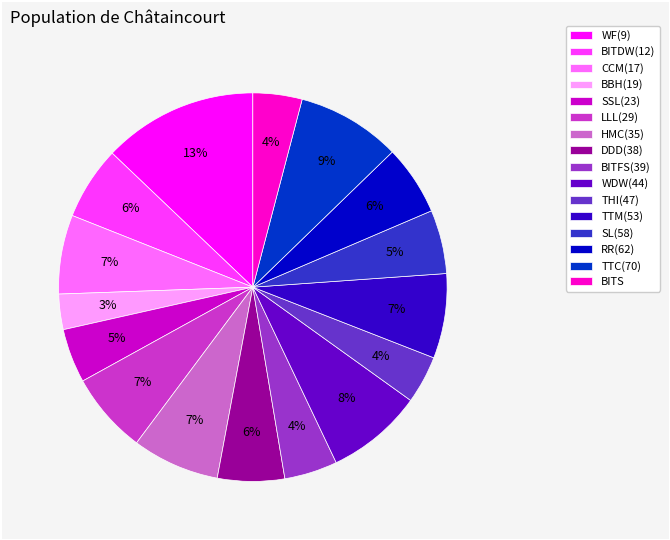

To the nearest percent, what percentage of the pie is BITFS(39)?

4%